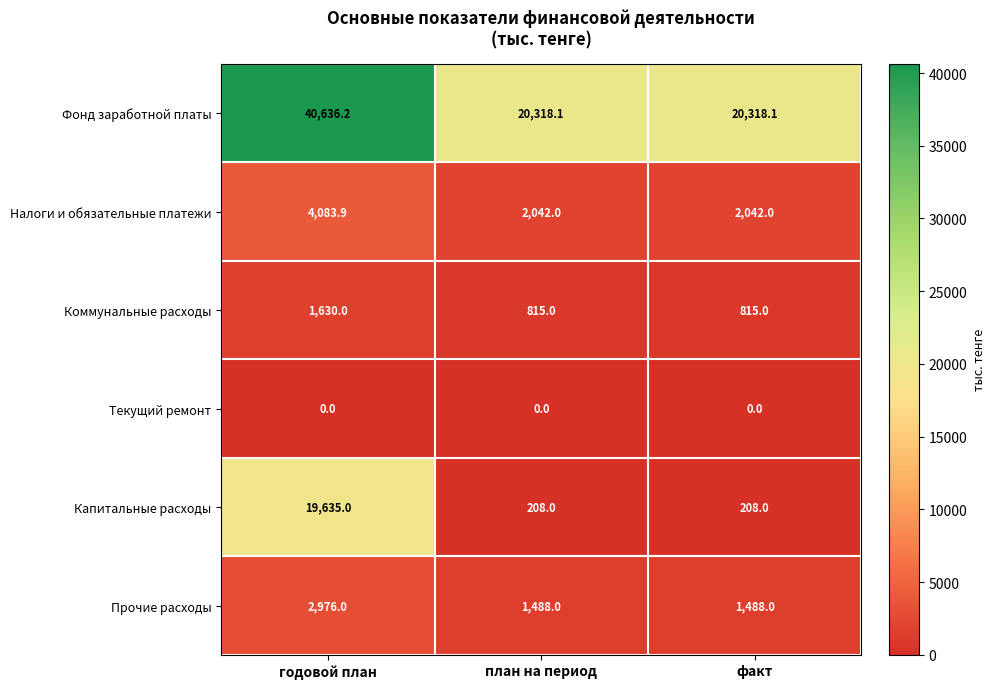

At how many categories does at least one series exceed 18045?

3